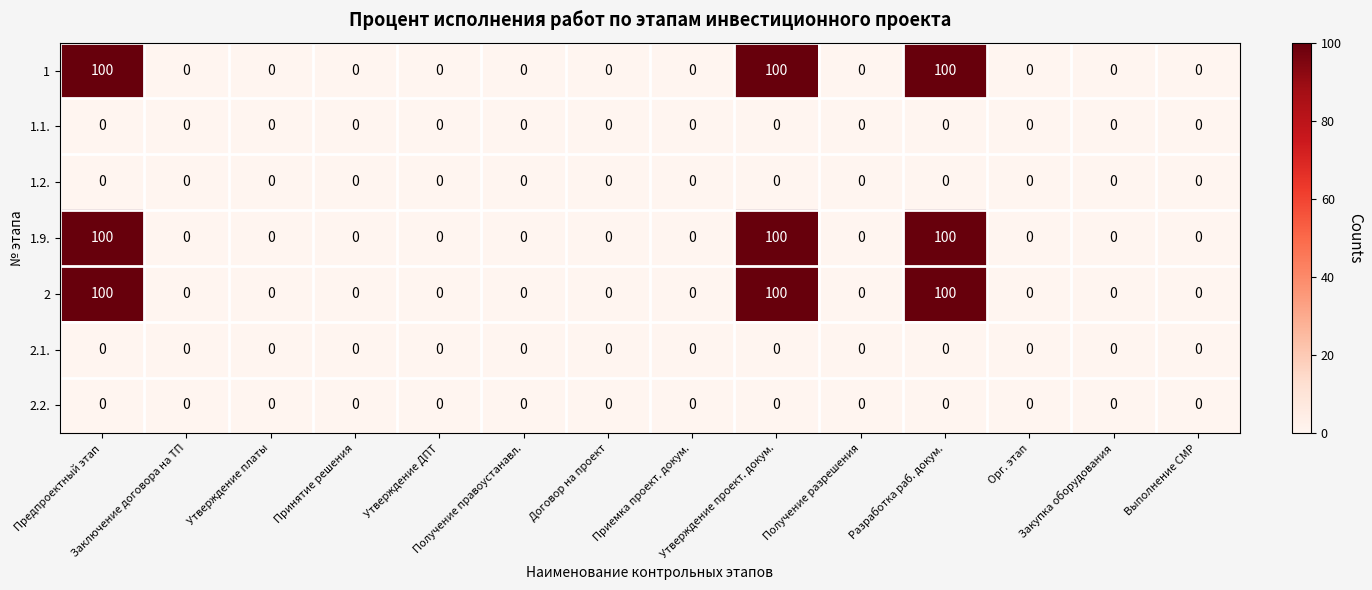

What is the maximum value shown in the chart?

100